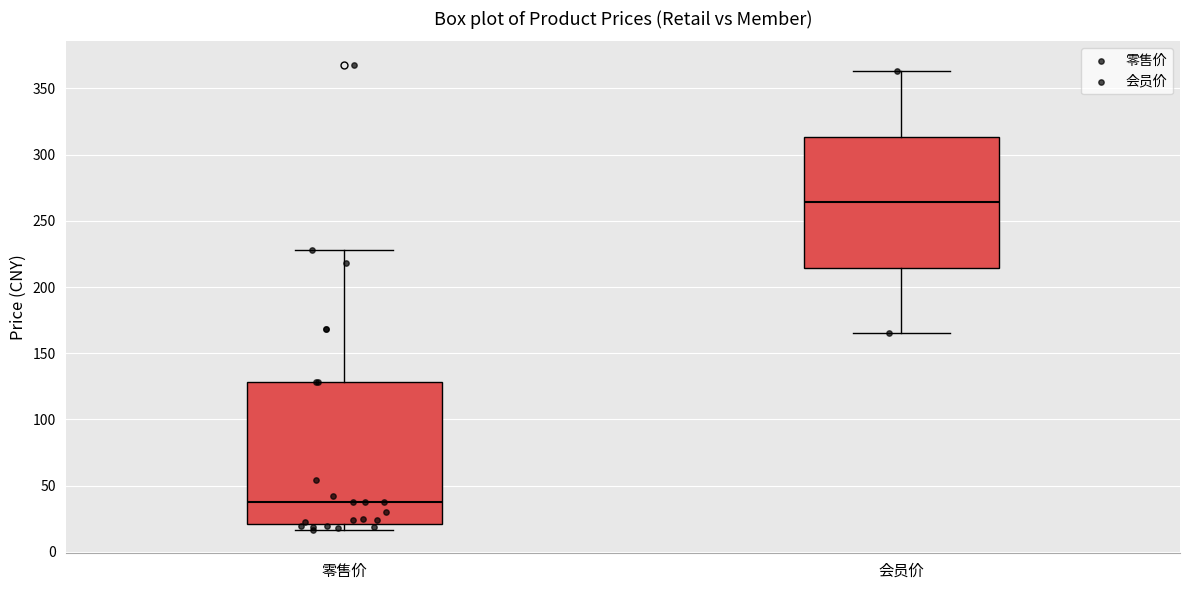

Reading left to right, read every box against the y-axis: the position of its median line, the range the box covers, and the ends of its whiskers. The values are not printed on the chart, so give them approximately, as read against the axis.

零售价: median 40, box 20 to 130, whiskers 15 to 230
会员价: median 265, box 215 to 315, whiskers 165 to 365